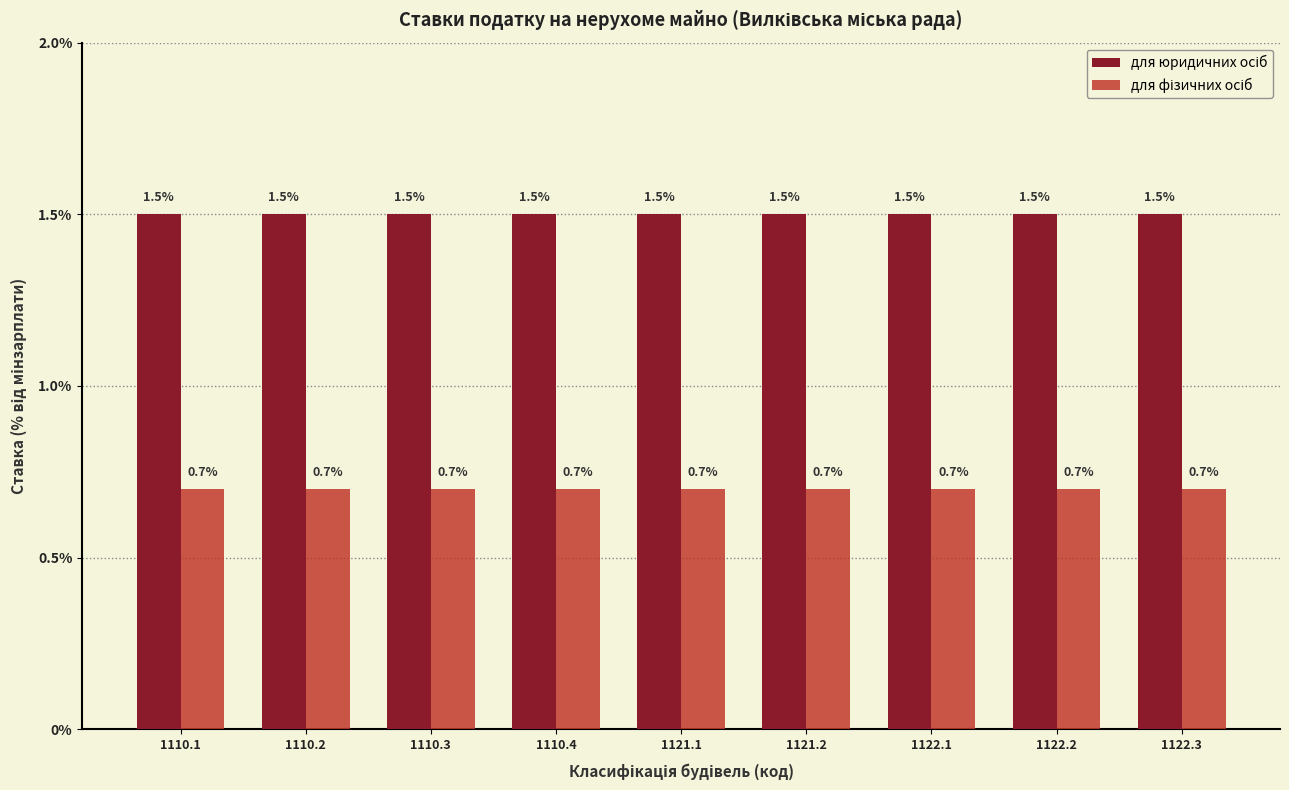

What is the maximum value shown in the chart?

1.5